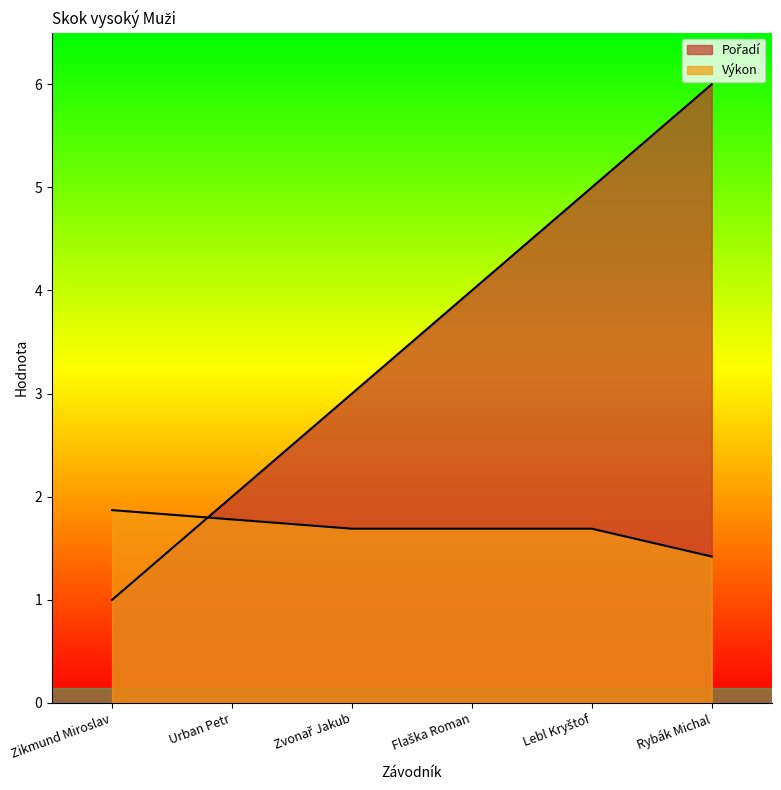

What is the greatest value displayed?

6.0